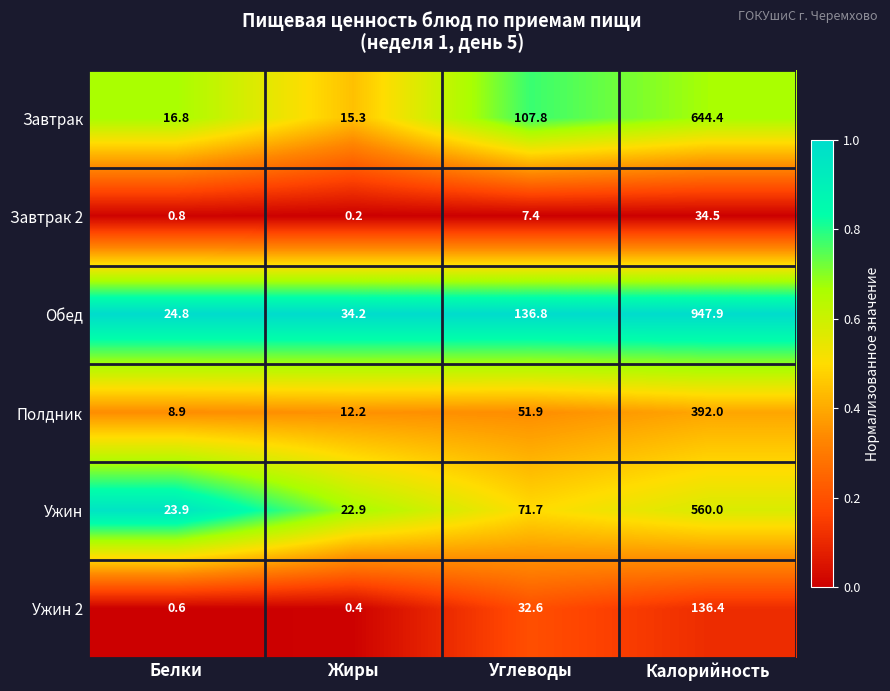

Reading left to right, list all the values displayed in this chart.

Завтрак: Белки=16.8	Жиры=15.3	Углеводы=107.8	Калорийность=644.4
Завтрак 2: Белки=0.8	Жиры=0.2	Углеводы=7.4	Калорийность=34.5
Обед: Белки=24.8	Жиры=34.2	Углеводы=136.8	Калорийность=947.9
Полдник: Белки=8.9	Жиры=12.2	Углеводы=51.9	Калорийность=392.0
Ужин: Белки=23.9	Жиры=22.9	Углеводы=71.7	Калорийность=560.0
Ужин 2: Белки=0.6	Жиры=0.4	Углеводы=32.6	Калорийность=136.4